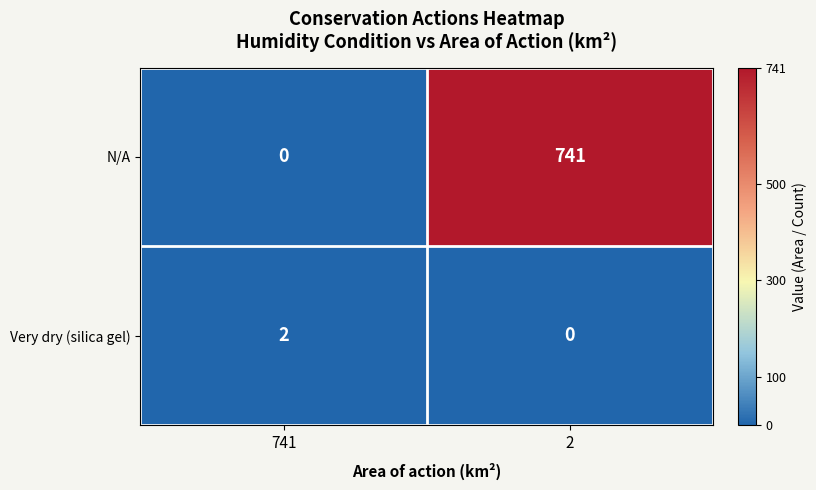

How many data points does each series have?

2